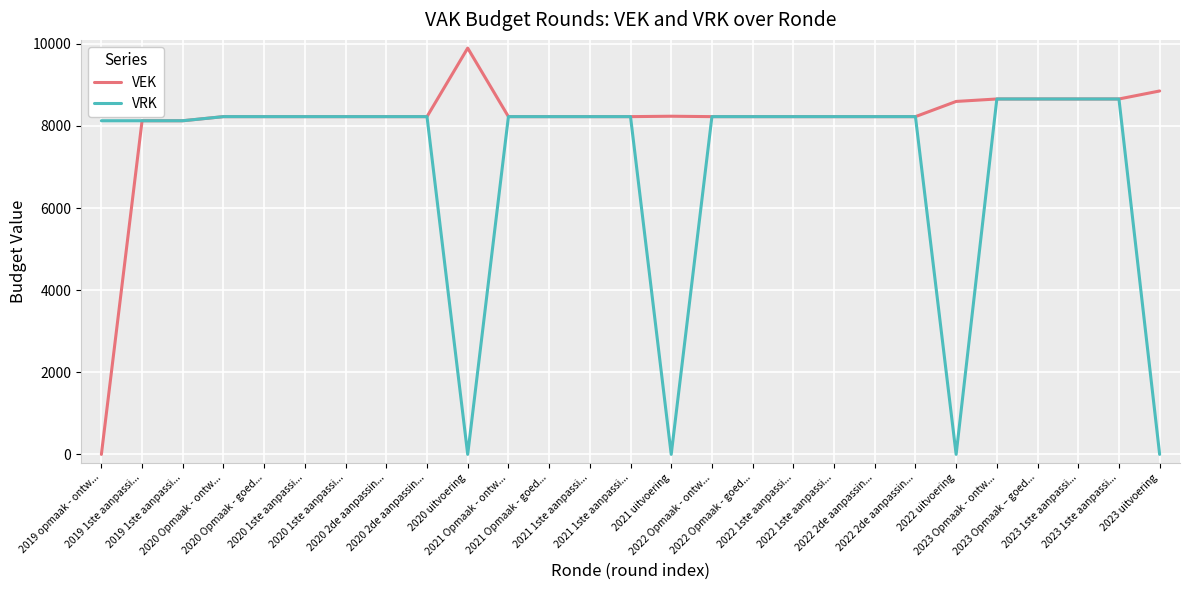

List the labels in order of VRK value, smallest first.

2020 uitvoering, 2021 uitvoering, 2022 uitvoering, 2023 uitvoering, 2019 opmaak - ontw..., 2019 1ste aanpassi..., 2019 1ste aanpassi..., 2020 Opmaak - ontw..., 2020 Opmaak - goed..., 2020 1ste aanpassi..., 2020 1ste aanpassi..., 2020 2de aanpassin..., 2020 2de aanpassin..., 2021 Opmaak - ontw..., 2021 Opmaak - goed..., 2021 1ste aanpassi..., 2021 1ste aanpassi..., 2022 Opmaak - ontw..., 2022 Opmaak - goed..., 2022 1ste aanpassi..., 2022 1ste aanpassi..., 2022 2de aanpassin..., 2022 2de aanpassin..., 2023 Opmaak - ontw..., 2023 Opmaak – goed..., 2023 1ste aanpassi..., 2023 1ste aanpassi...